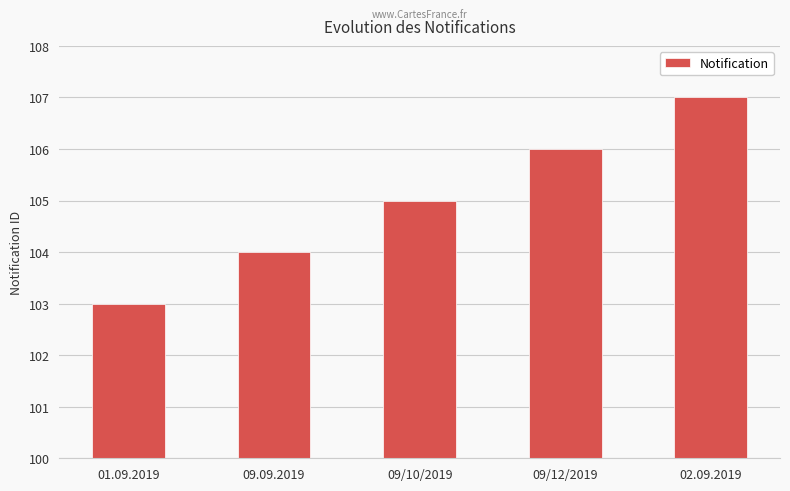

List the labels in order of value, smallest first.

01.09.2019, 09.09.2019, 09/10/2019, 09/12/2019, 02.09.2019